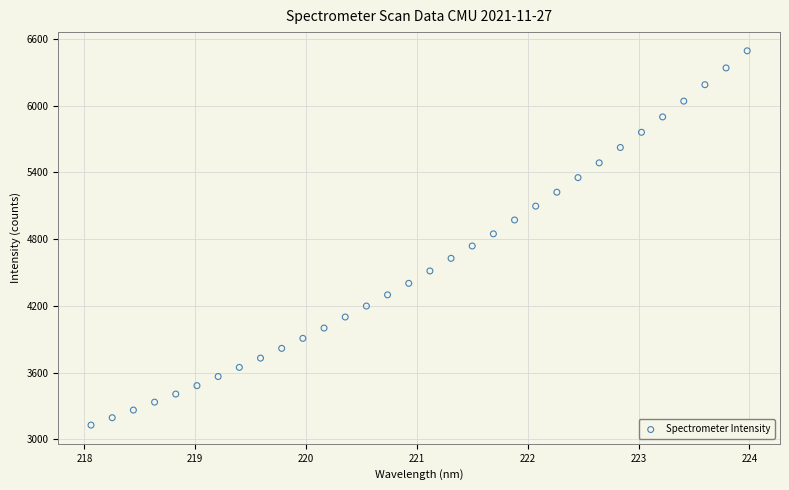

What is the range of Y values (max minus min)?

3363.7